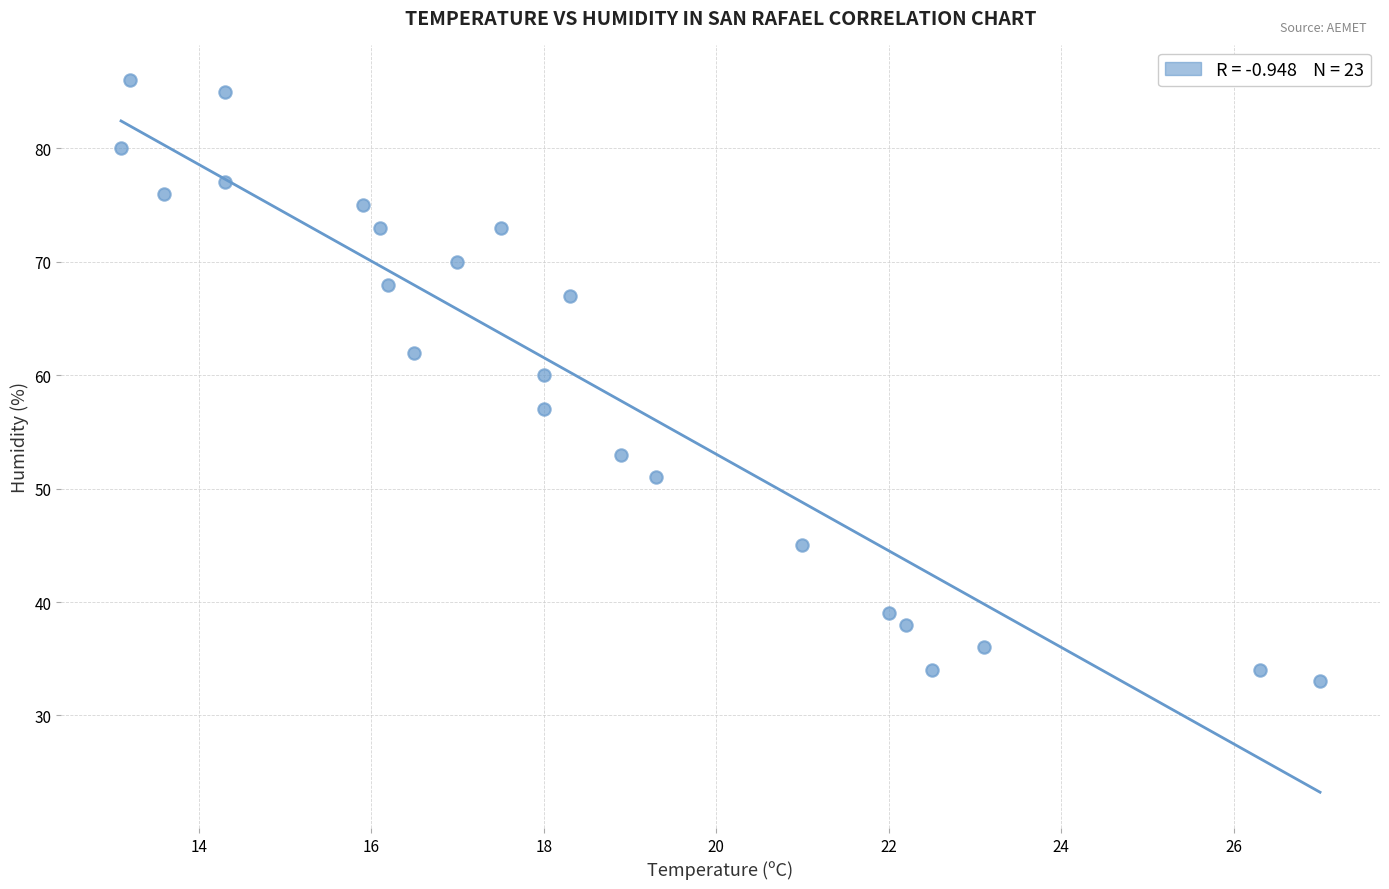

What Y value in the scatter plot is closest to 59?

60